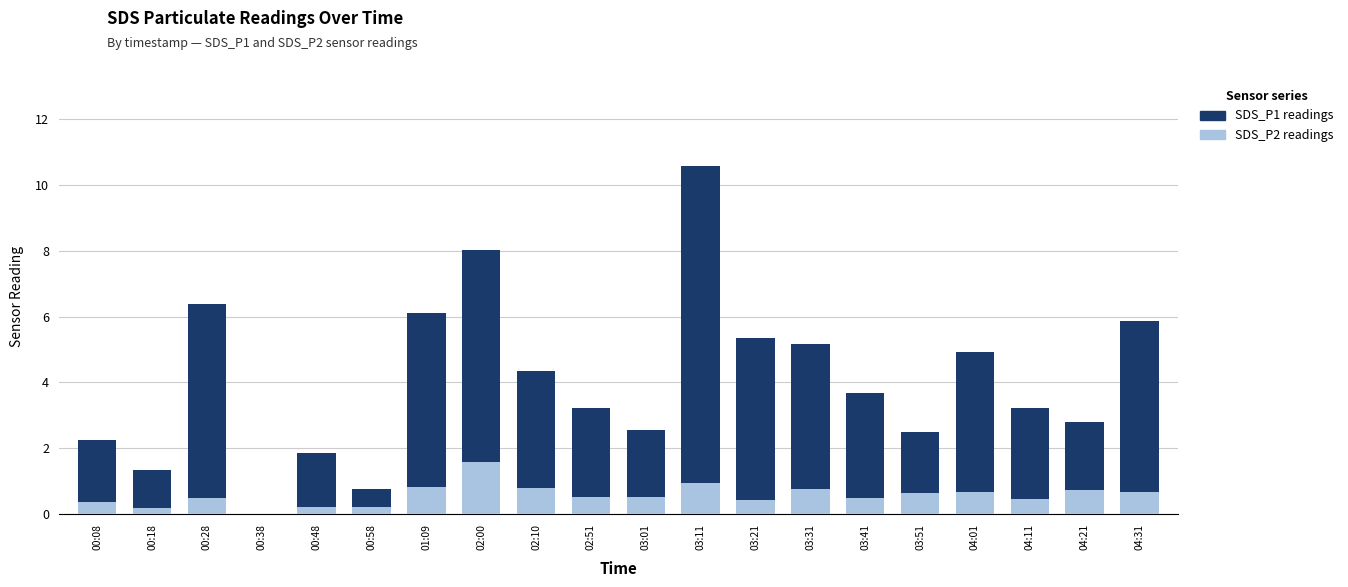

At which category is the sum across all series the highest?

03:11